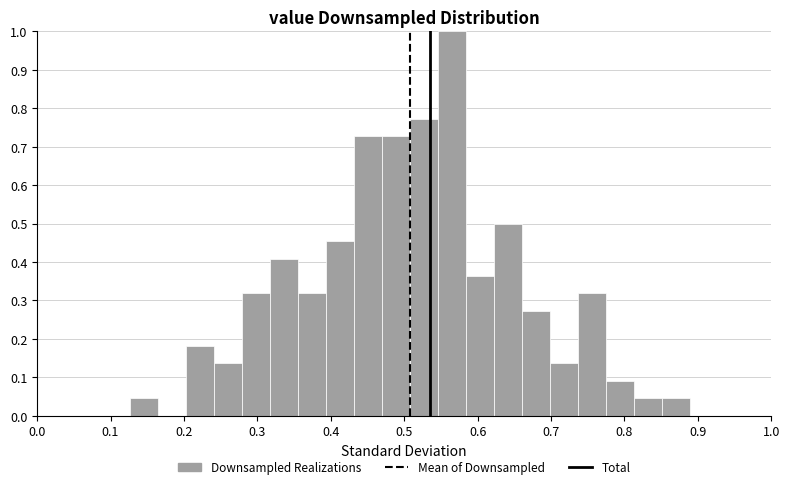

Around what value on the x-axis is the tallest bar? Give the approximate position of its centre, as read against the axis.

0.57